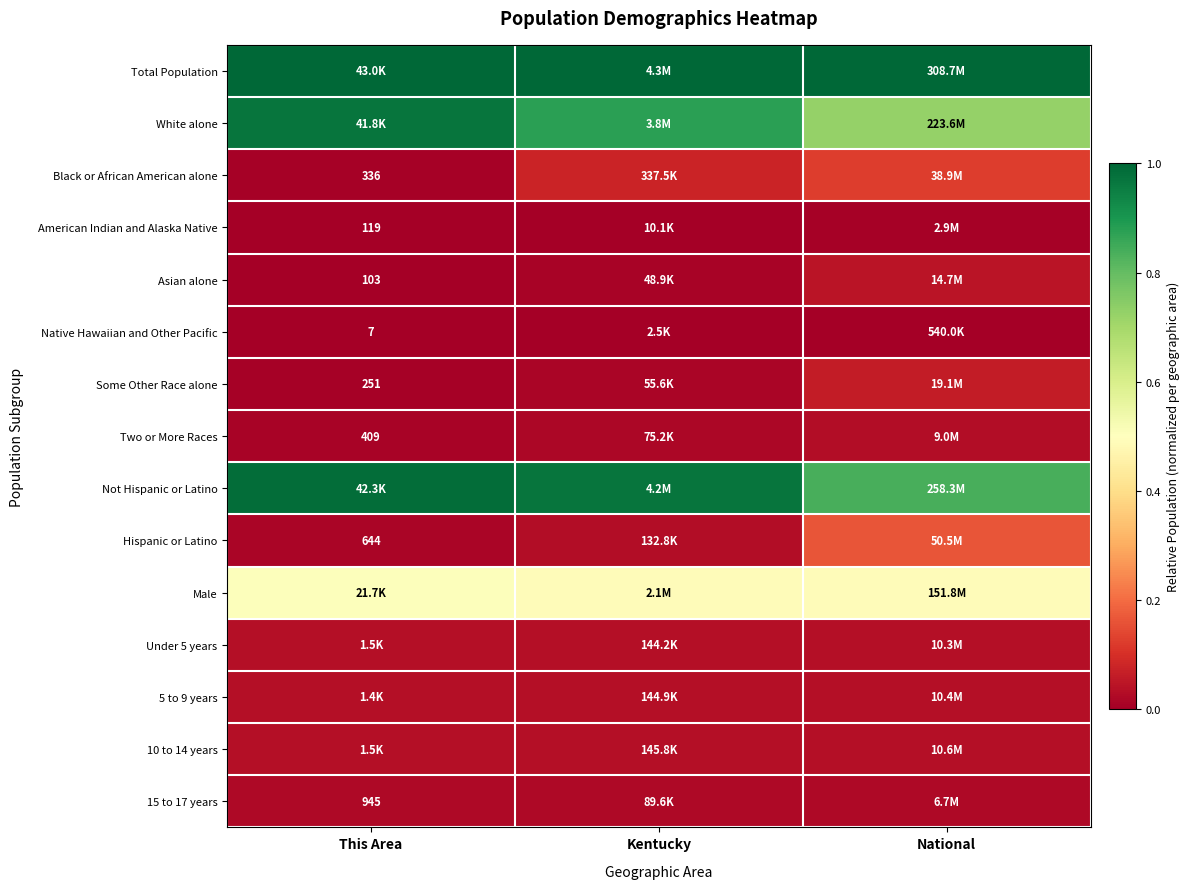

How many White alone values are between 0 and 1?

3